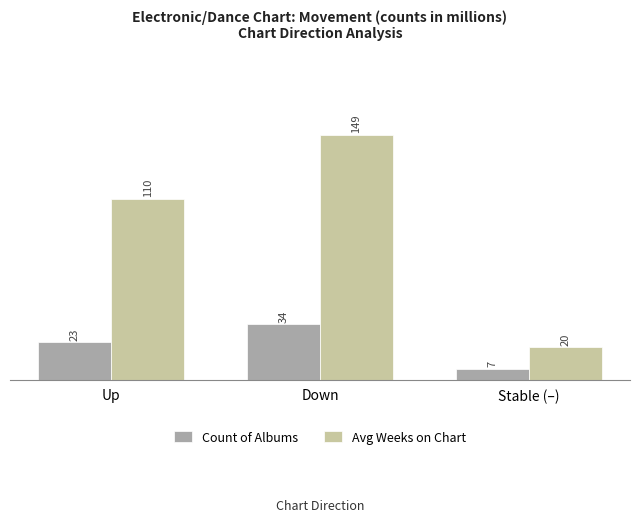

What is the label of the 1st bar from the left?

Up